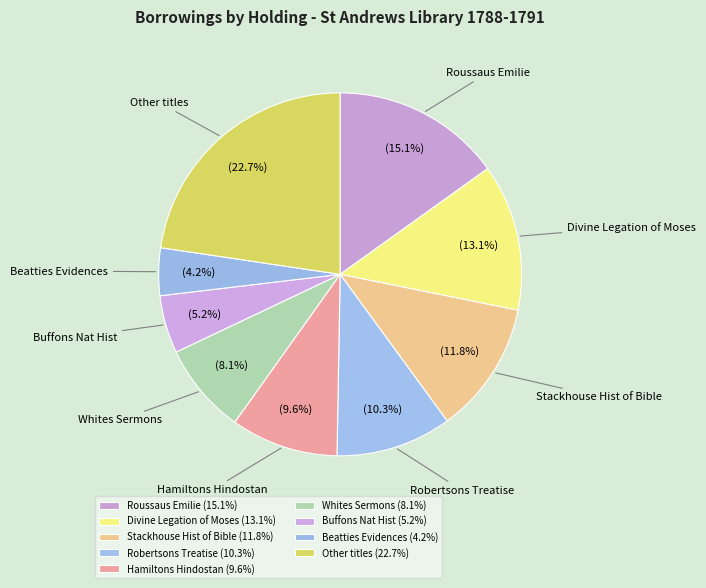

What is the ratio of the value at Stackhouse Hist of Bible to the value at Divine Legation of Moses?

0.9